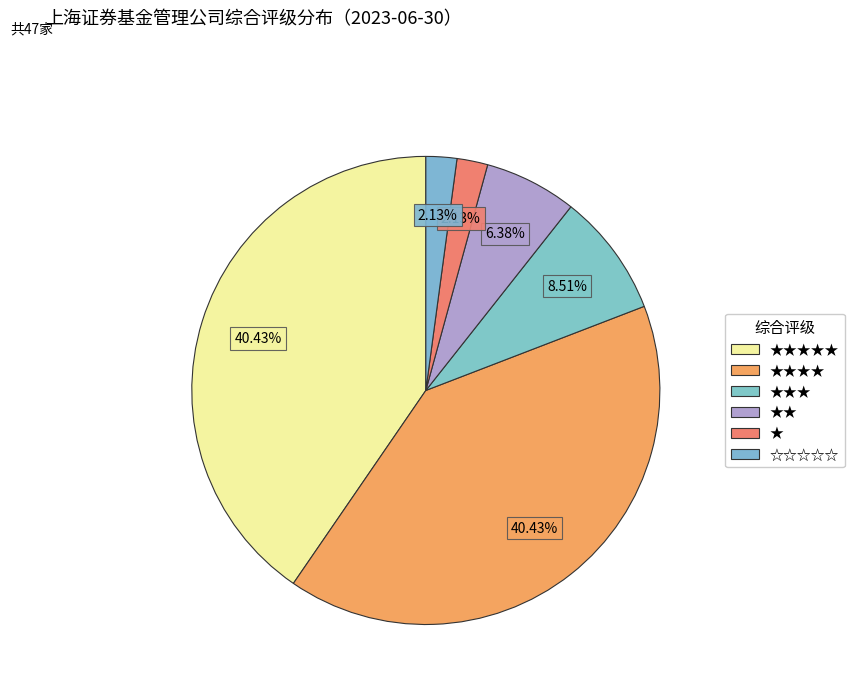

To the nearest percent, what is the difference between the ★ and ★★★★ slice percentages?

38%